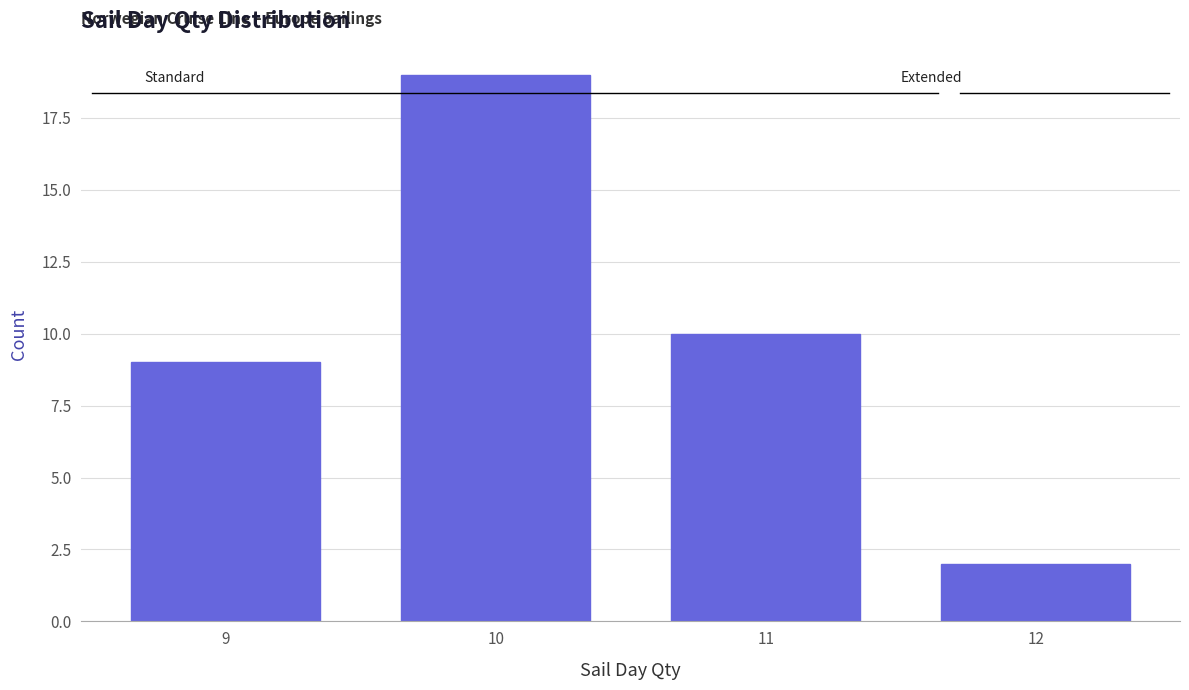

Which range on the x-axis has the tallest bar?

9.5 to 10.5